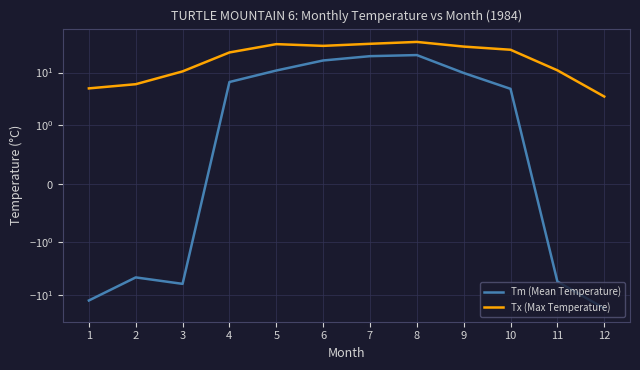

How many values in the Tx (Max Temperature) series exceed 27?

5